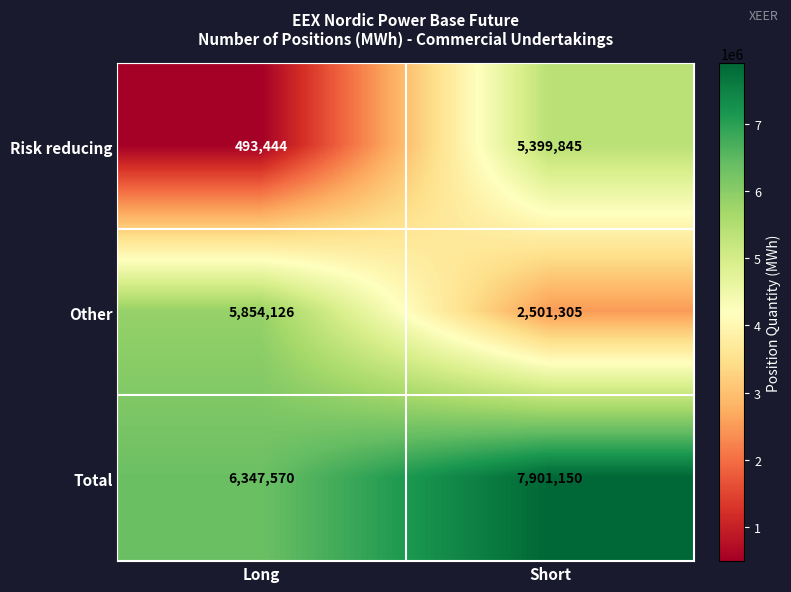

Is it true that Total equals 7901150 at Short?

True